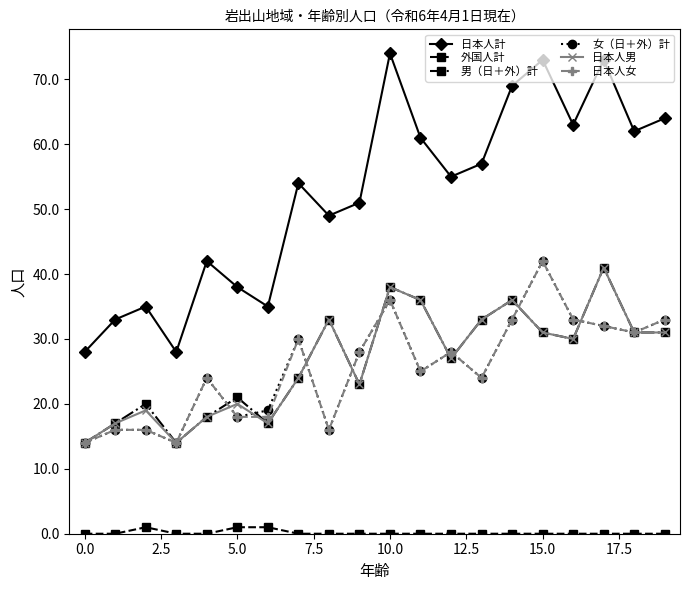

True or false: 日本人計 and 日本人男 cross at least once.

False